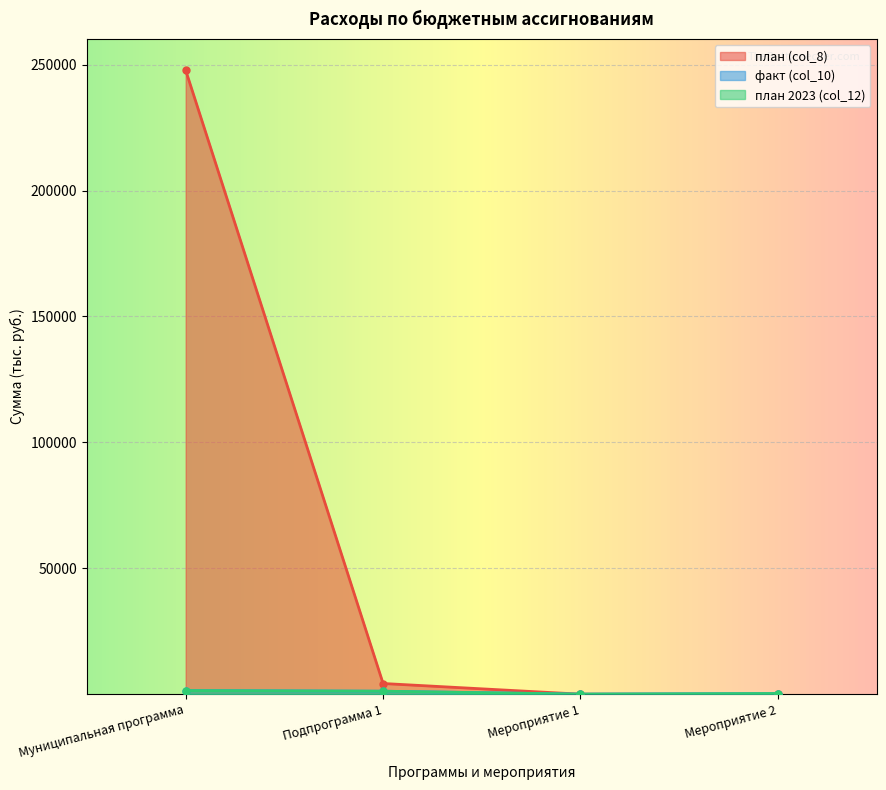

At which category is the sum across all series the highest?

Муниципальная программа